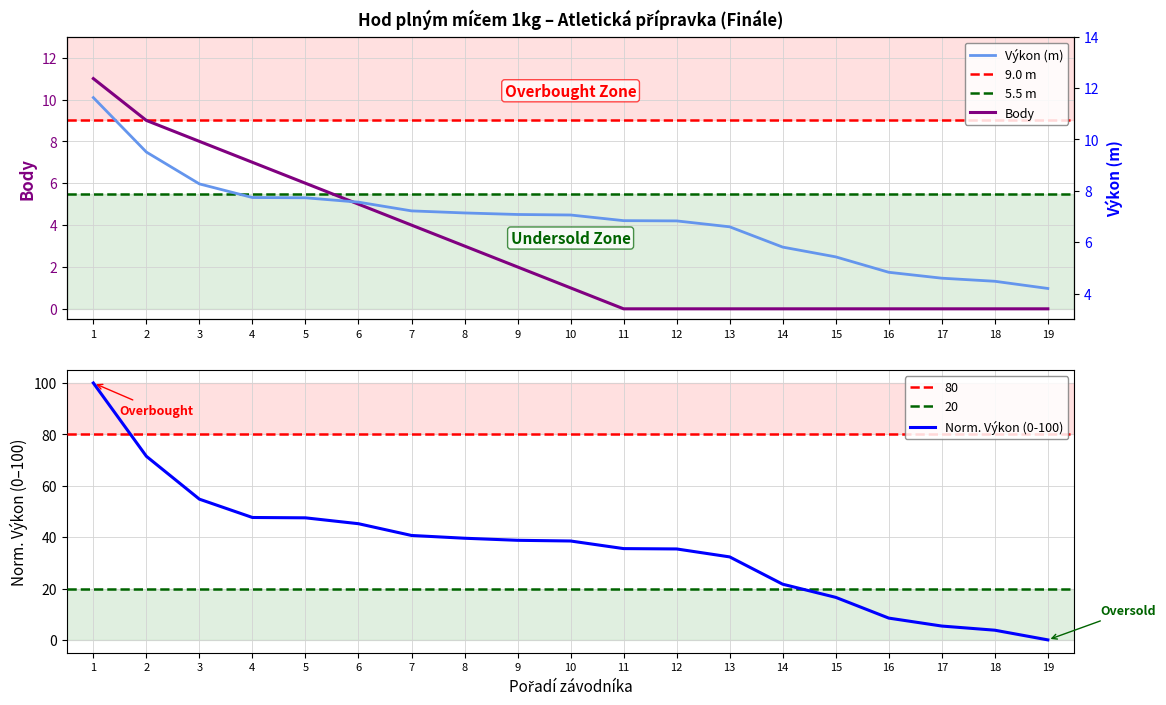

What is the difference between the Výkon values at 6 and 19?

45.2